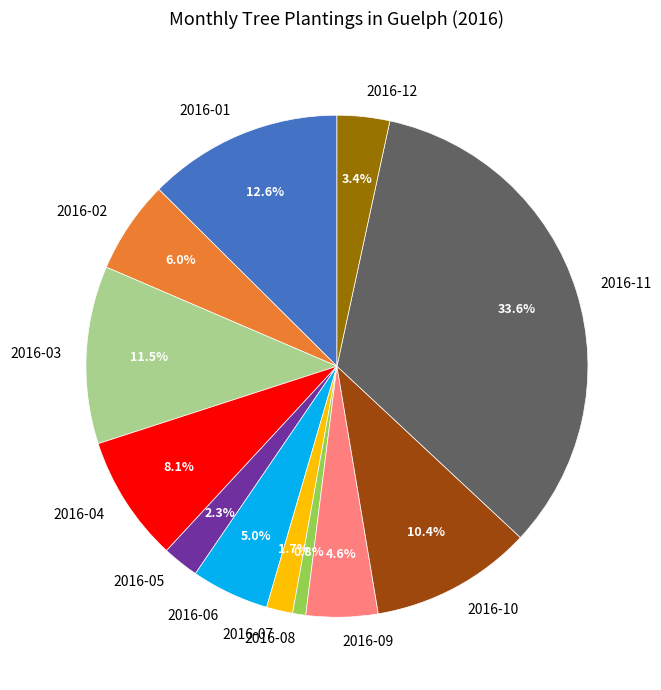

Which category has the biggest portion of the pie?

2016-11